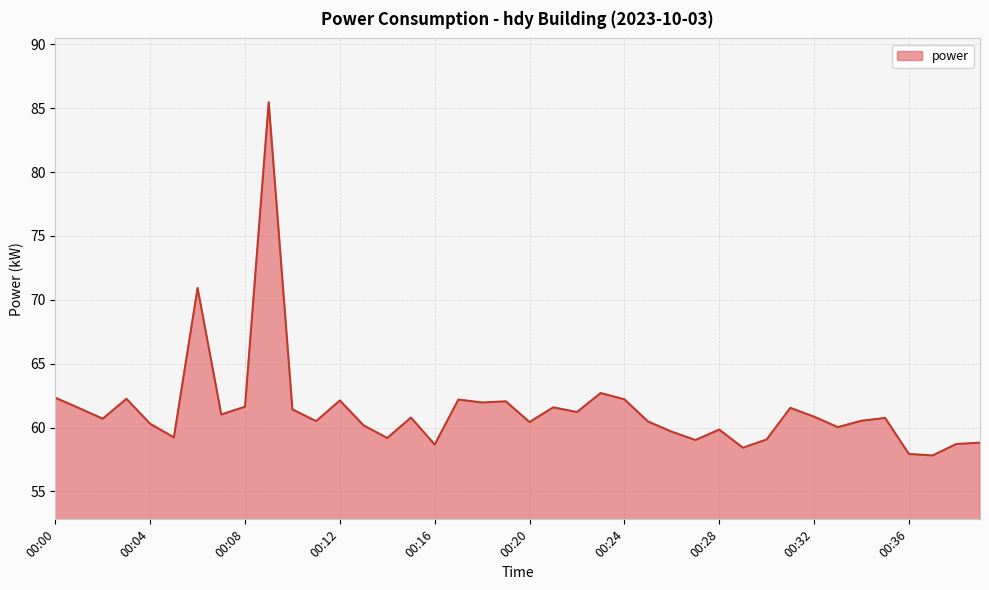

What is the smallest value displayed?

57.8